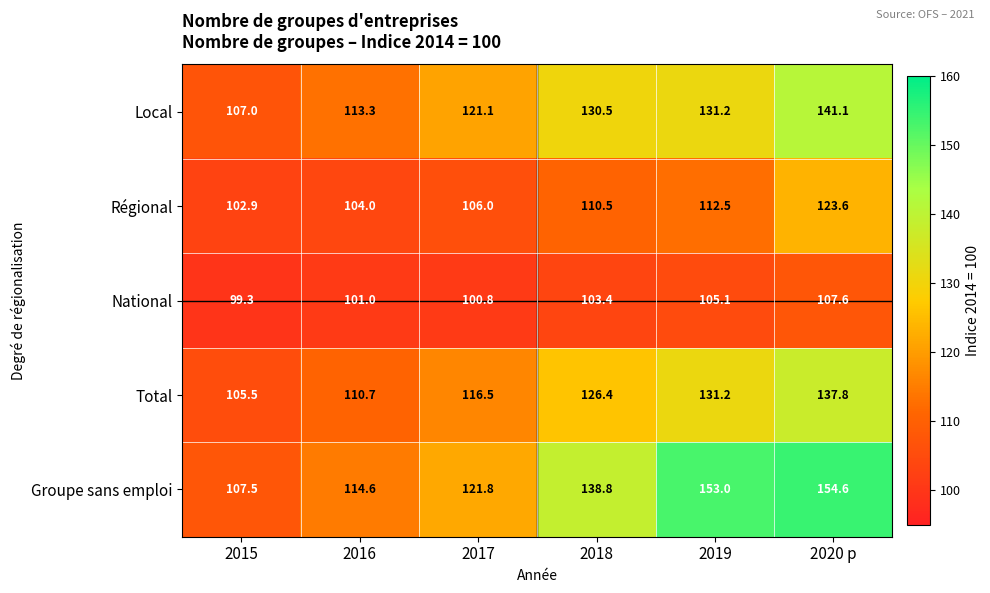

Read the Local value at 2020 p.

141.1